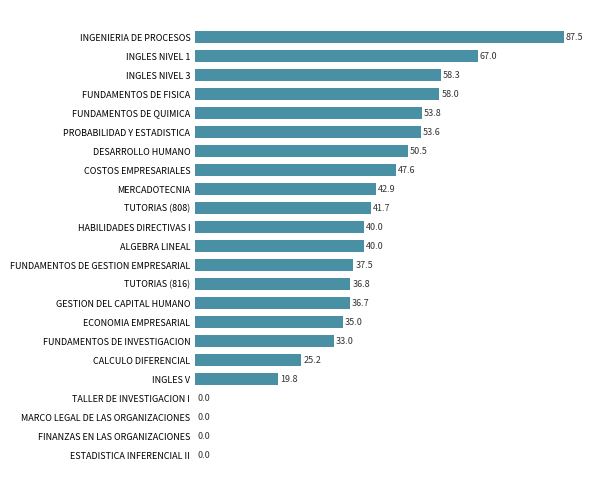

What is the change in value from COSTOS EMPRESARIALES to FINANZAS EN LAS ORGANIZACIONES?

-47.6